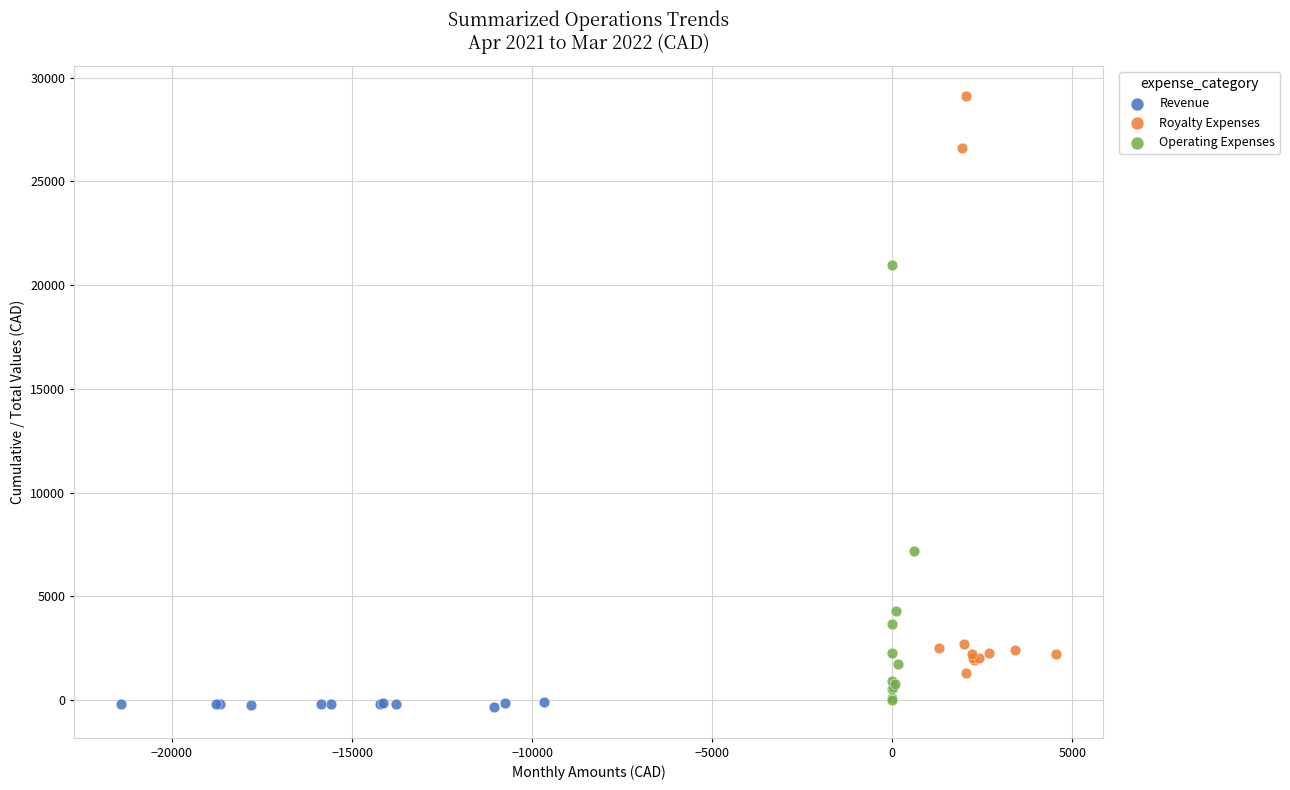

What are all the series names shown in the legend?

Revenue, Royalty Expenses, Operating Expenses